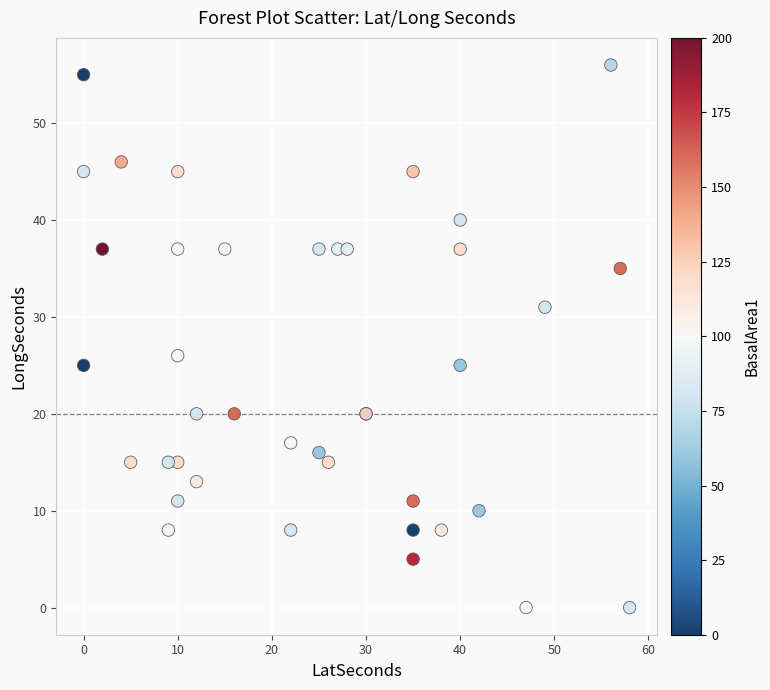

What Y value in the scatter plot is closest to 28?

26